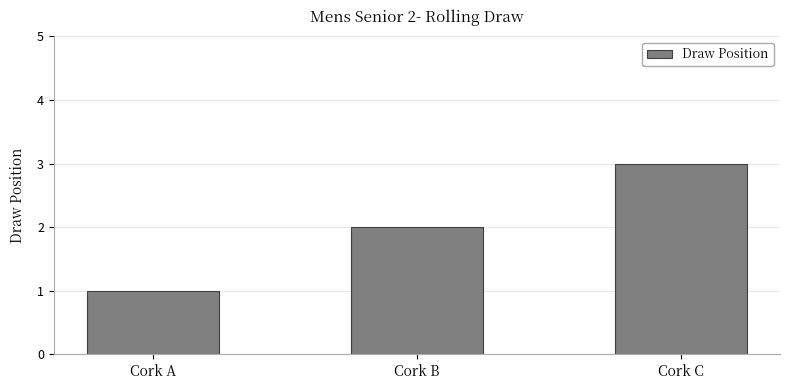

List the labels in order of value, largest first.

Cork C, Cork B, Cork A